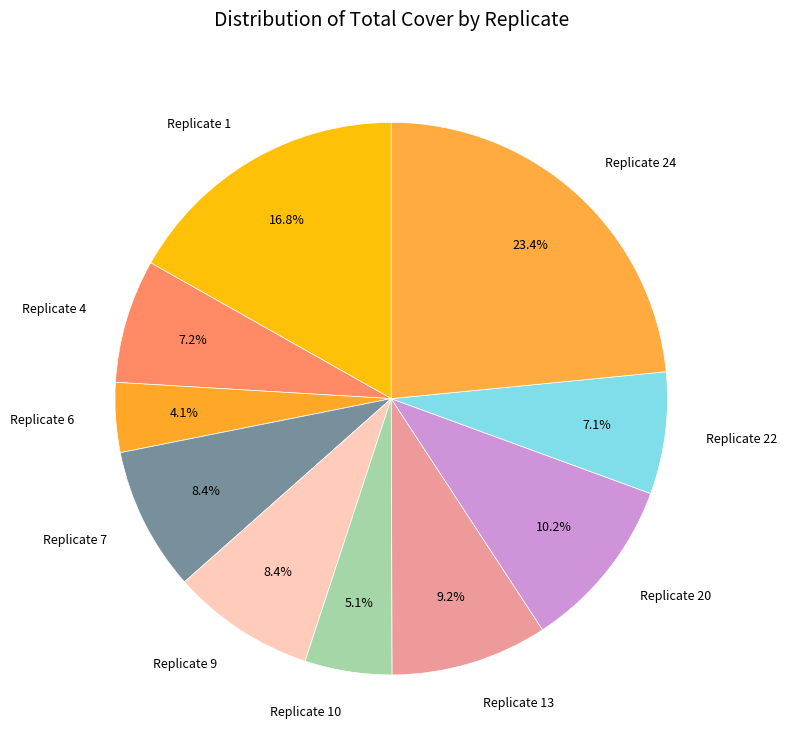

Which slice is the largest?

Replicate 24